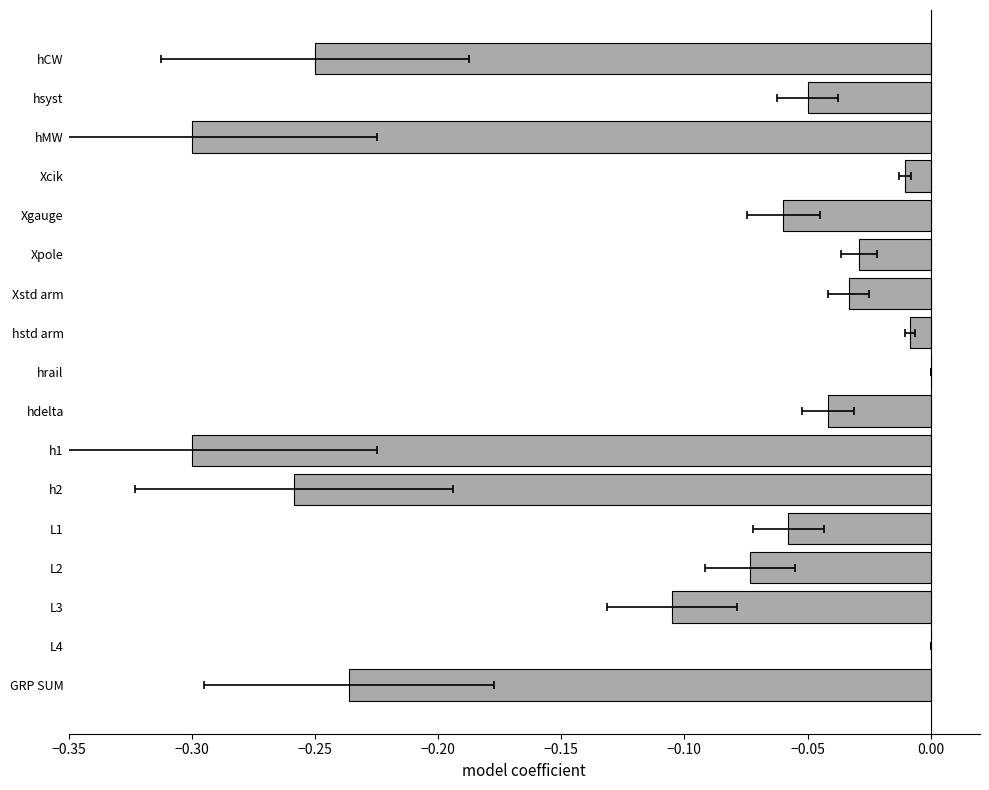

What is the sum of all values?

-1.8